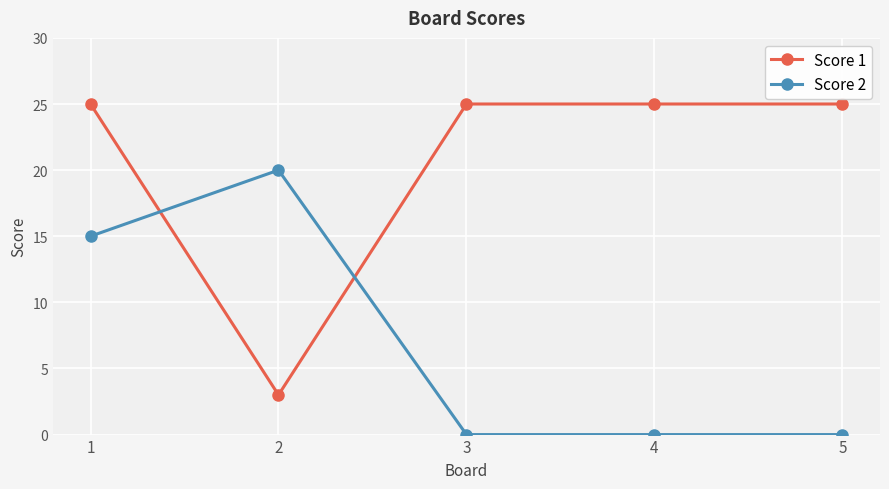

True or false: Score 1 and Score 2 cross at least once.

True